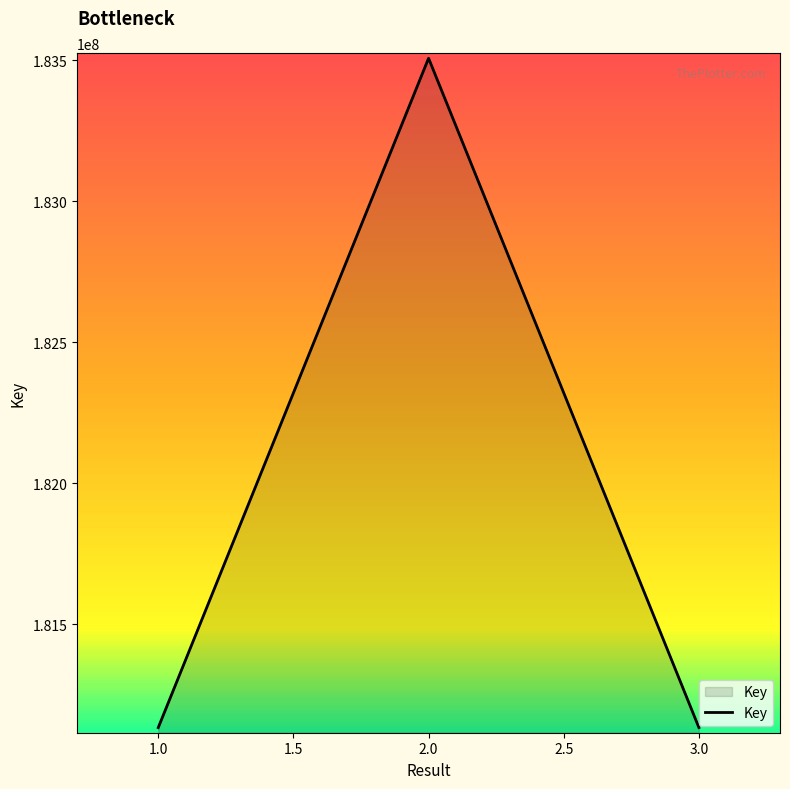

What is the change in value from 2.0 to 3.0?

-2372668